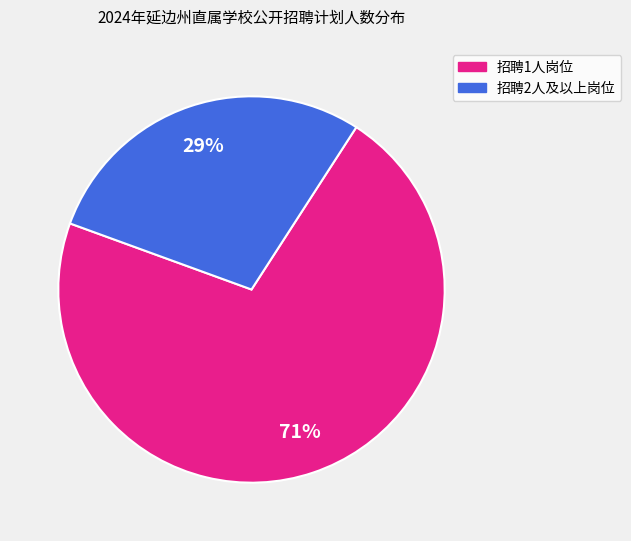

Is there any slice that represents more than half of the pie?

Yes